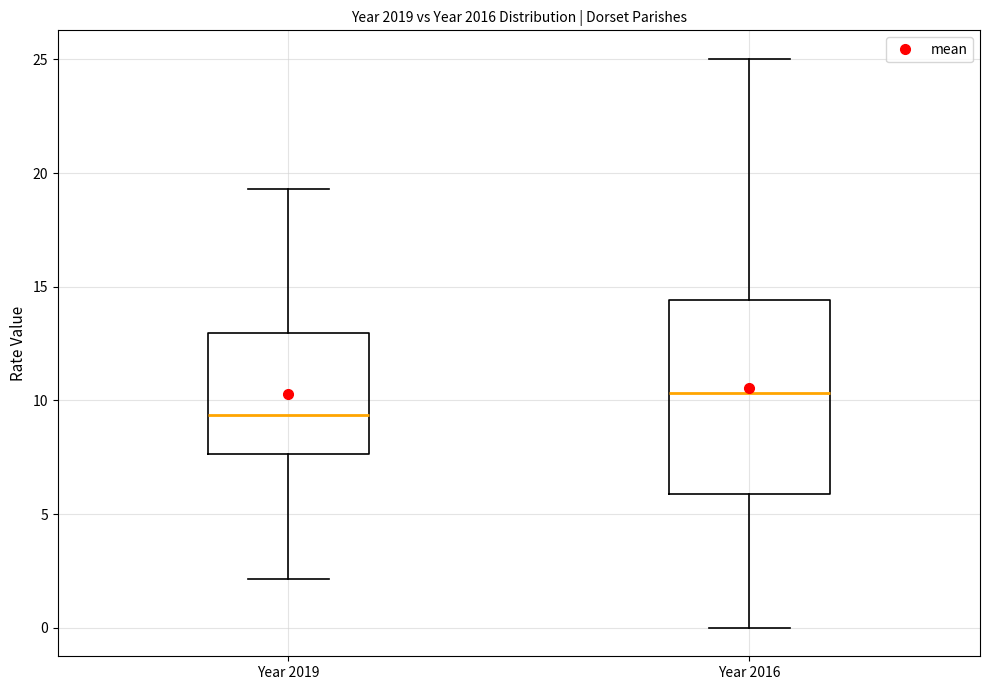

Which box's median line is the highest?

Year 2016